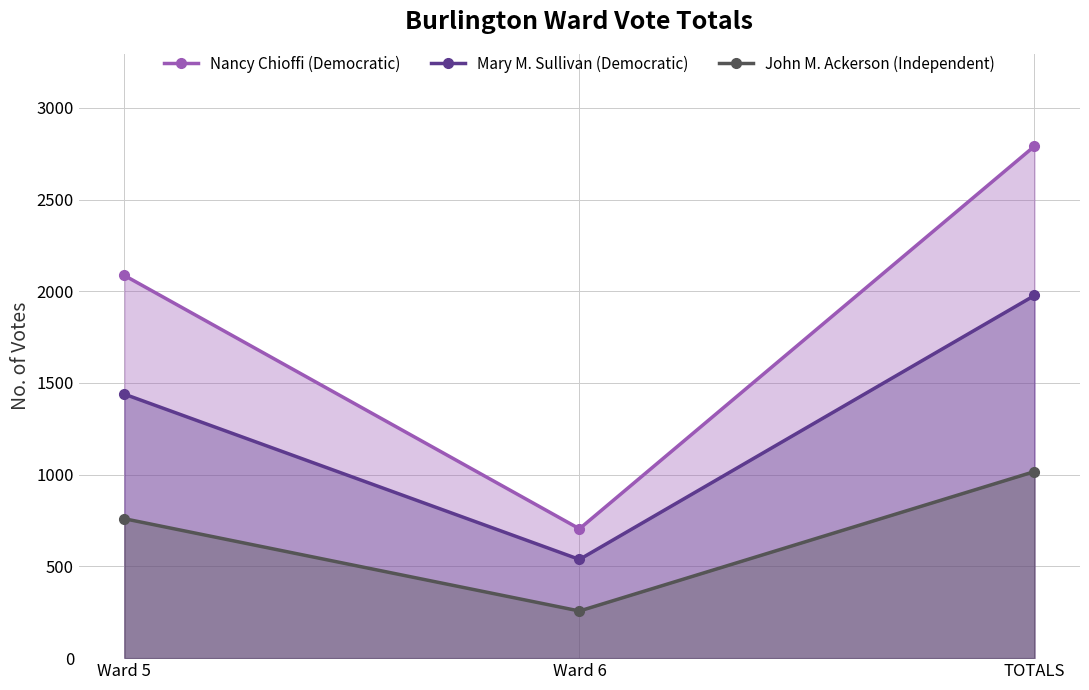

How many categories are shown in the chart?

3